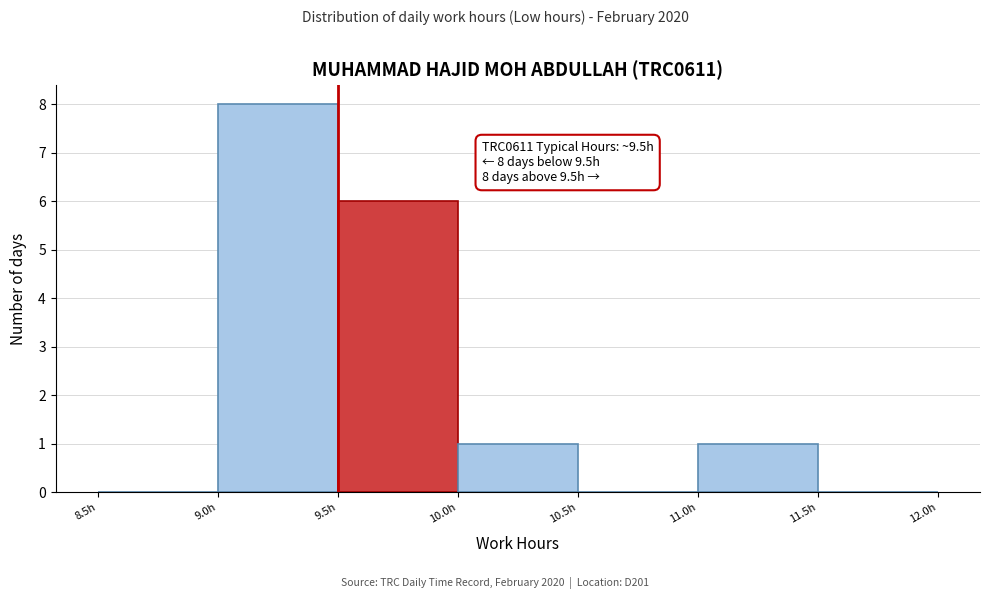

Which range on the x-axis has the tallest bar?

9.0 to 9.5